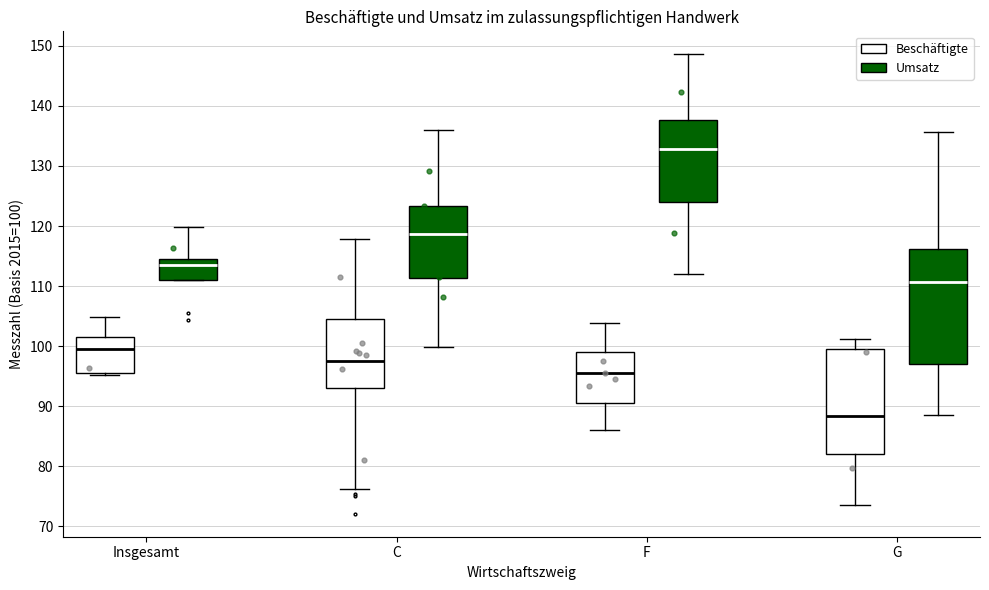

Reading left to right, transcribe this box plot: for each box, give where its median line is, the range the box spans, and where its two whiskers end, as read against the y-axis. The values are not printed on the chart, so give them approximately, as read against the axis.

Insgesamt (Beschäftigte): median 99, box 96 to 101, whiskers 95 to 105
Insgesamt (Umsatz): median 113, box 111 to 115, whiskers 111 to 120
C (Beschäftigte): median 97, box 93 to 105, whiskers 76 to 118
C (Umsatz): median 119, box 111 to 123, whiskers 100 to 136
F (Beschäftigte): median 96, box 90 to 99, whiskers 86 to 104
F (Umsatz): median 133, box 124 to 138, whiskers 112 to 149
G (Beschäftigte): median 88, box 82 to 100, whiskers 74 to 101
G (Umsatz): median 111, box 97 to 116, whiskers 88 to 136